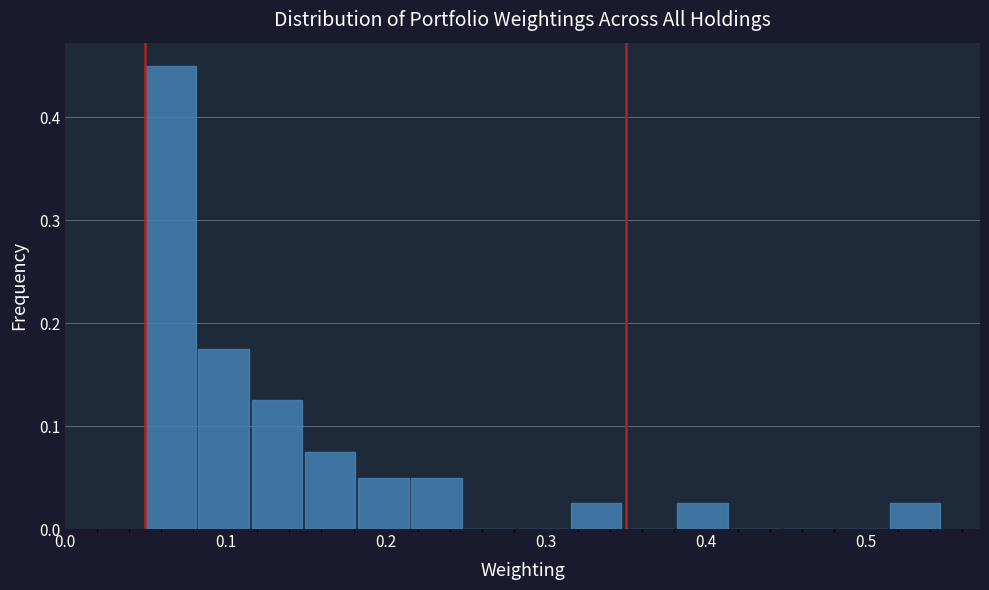

Around what value on the x-axis is the tallest bar? Give the approximate position of its centre, as read against the axis.

0.07